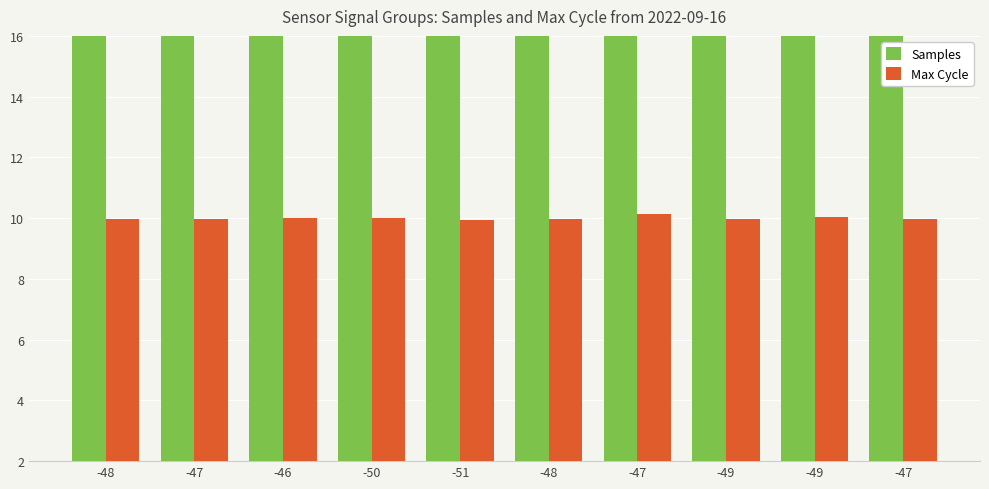

What is the spread (max minus min) of values at -50?

39.8